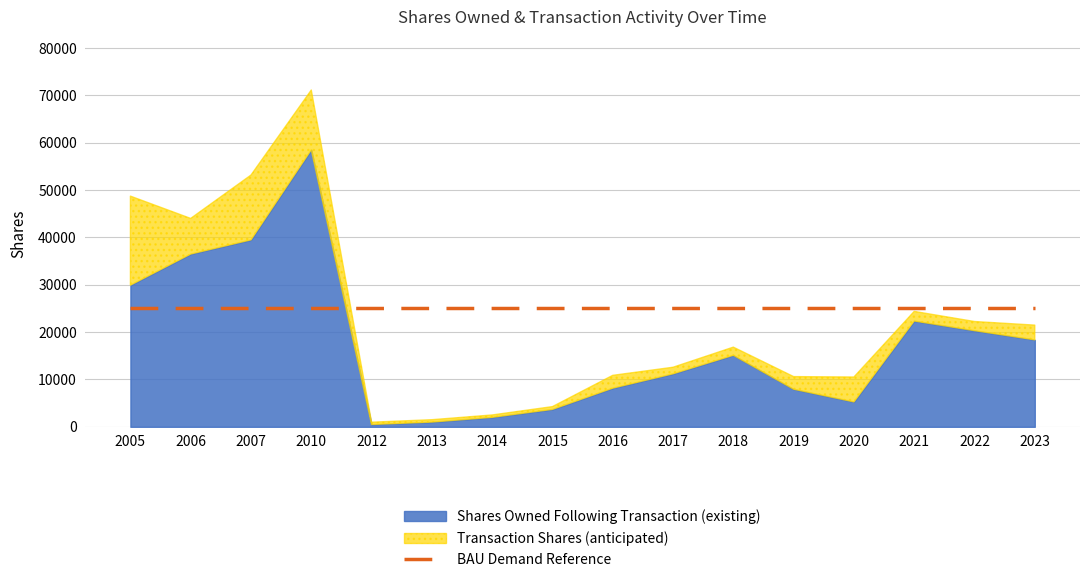

At which category is the sum across all series the highest?

2010